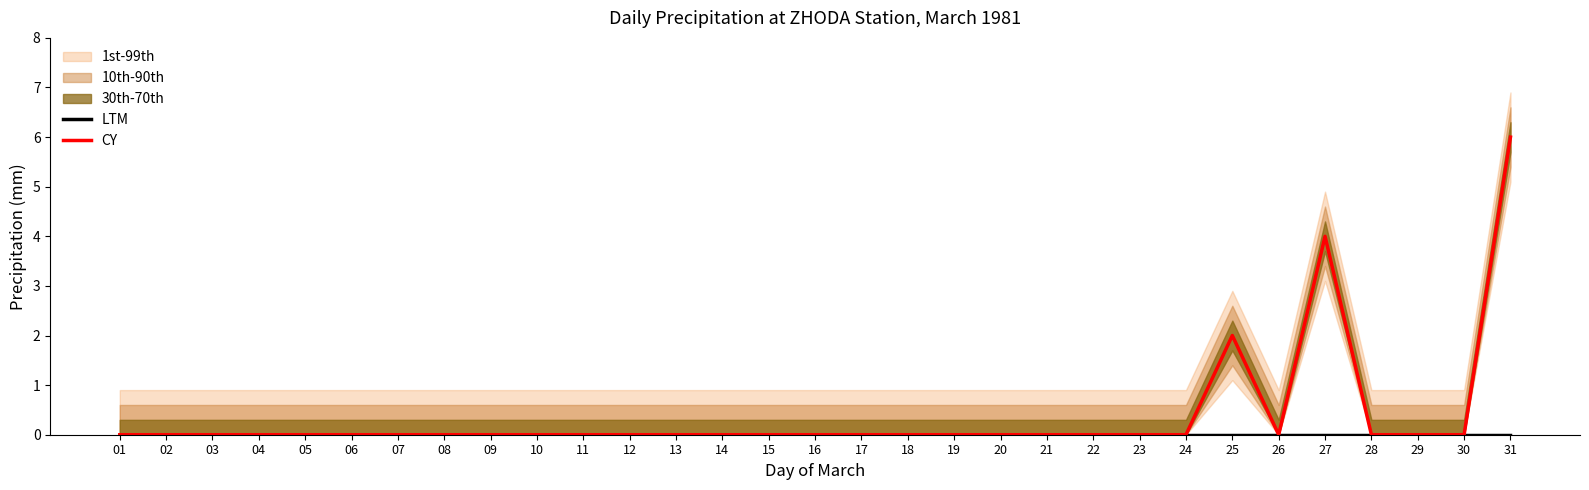

The LTM series shows 0 at 13. True or false?

True